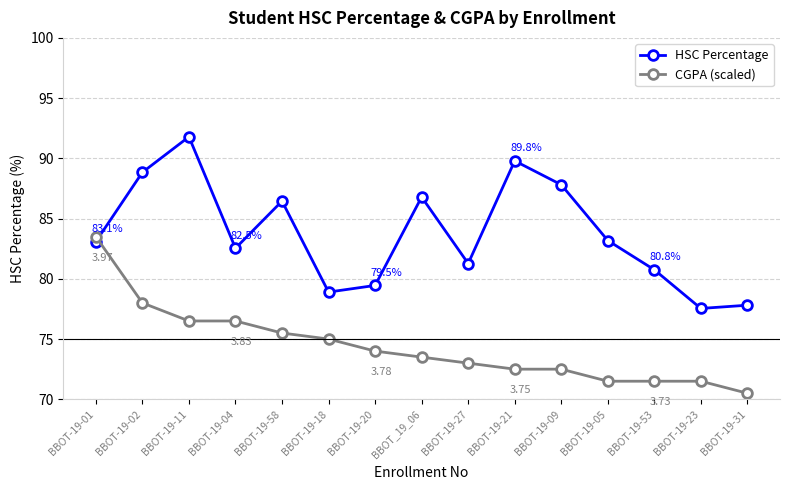

Which series has the largest total across all categories?

HSC Percentage